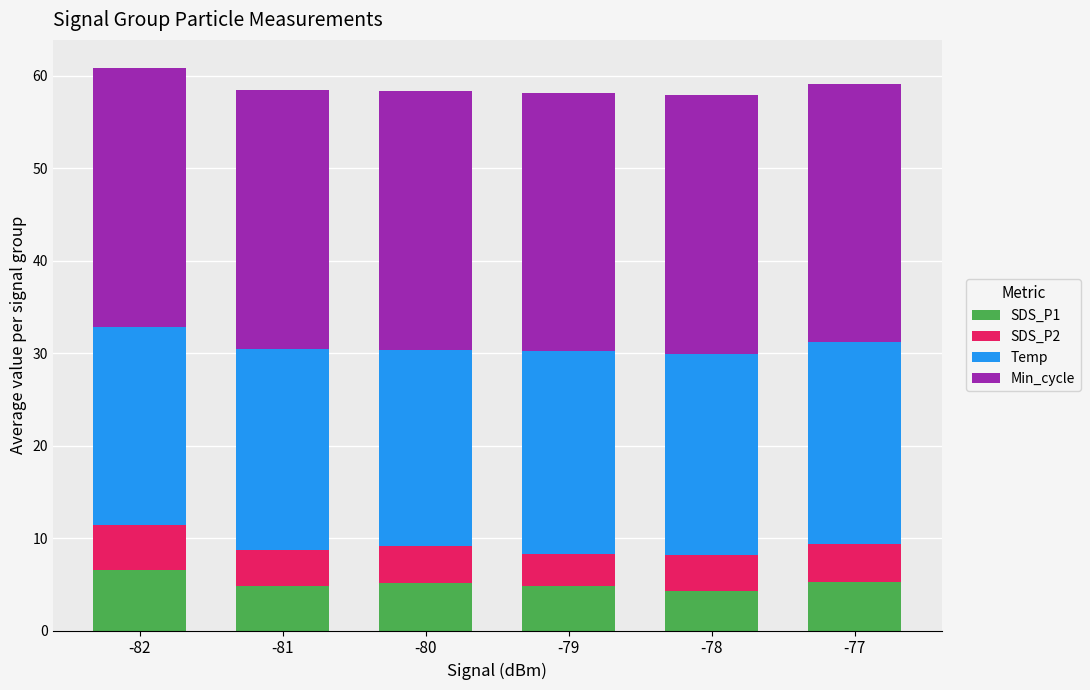

What is the difference between the SDS_P1 values at -82 and -80?

1.4